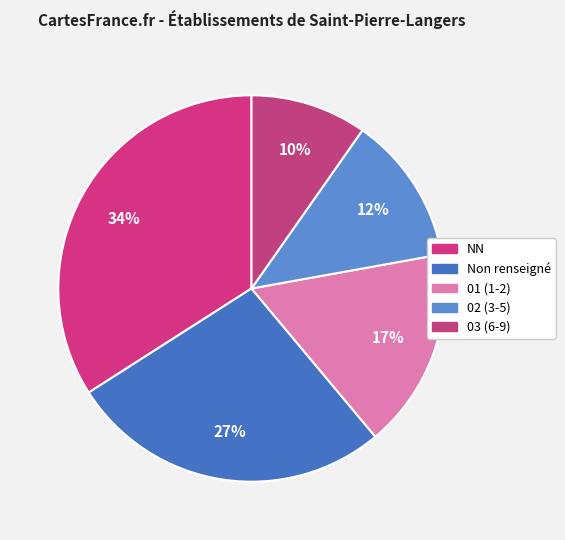

To the nearest percent, what is the difference between the largest and smallest slice percentages?

24%